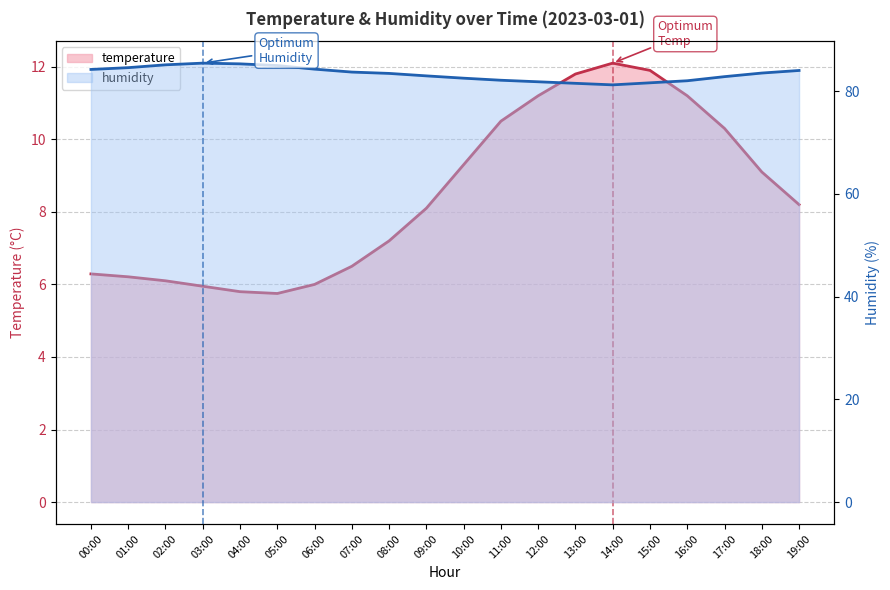

Is the value of temperature at 12:00 greater than the value of humidity at 04:00?

No